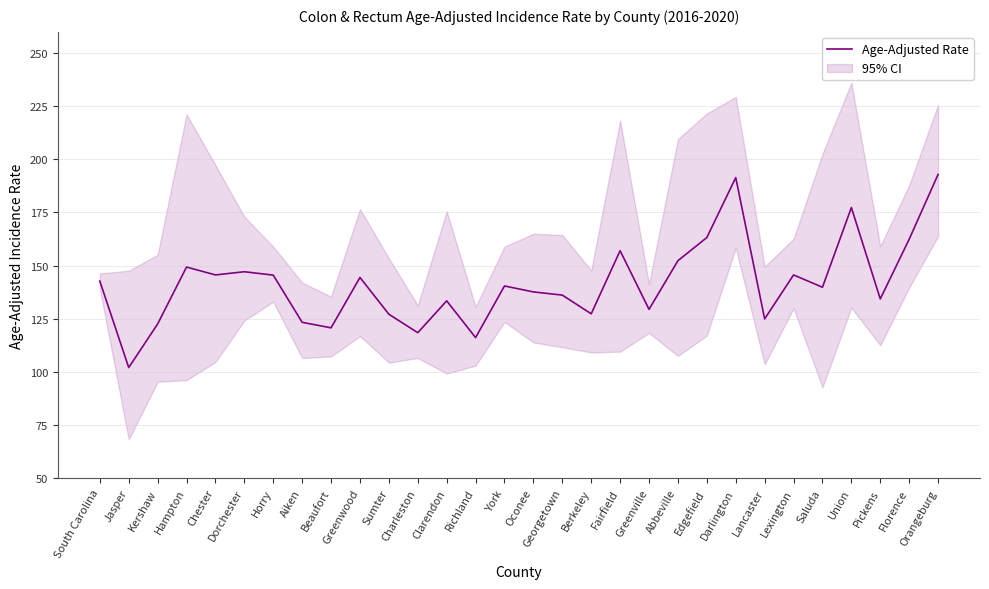

Between Jasper and Saluda, which is larger?

Saluda